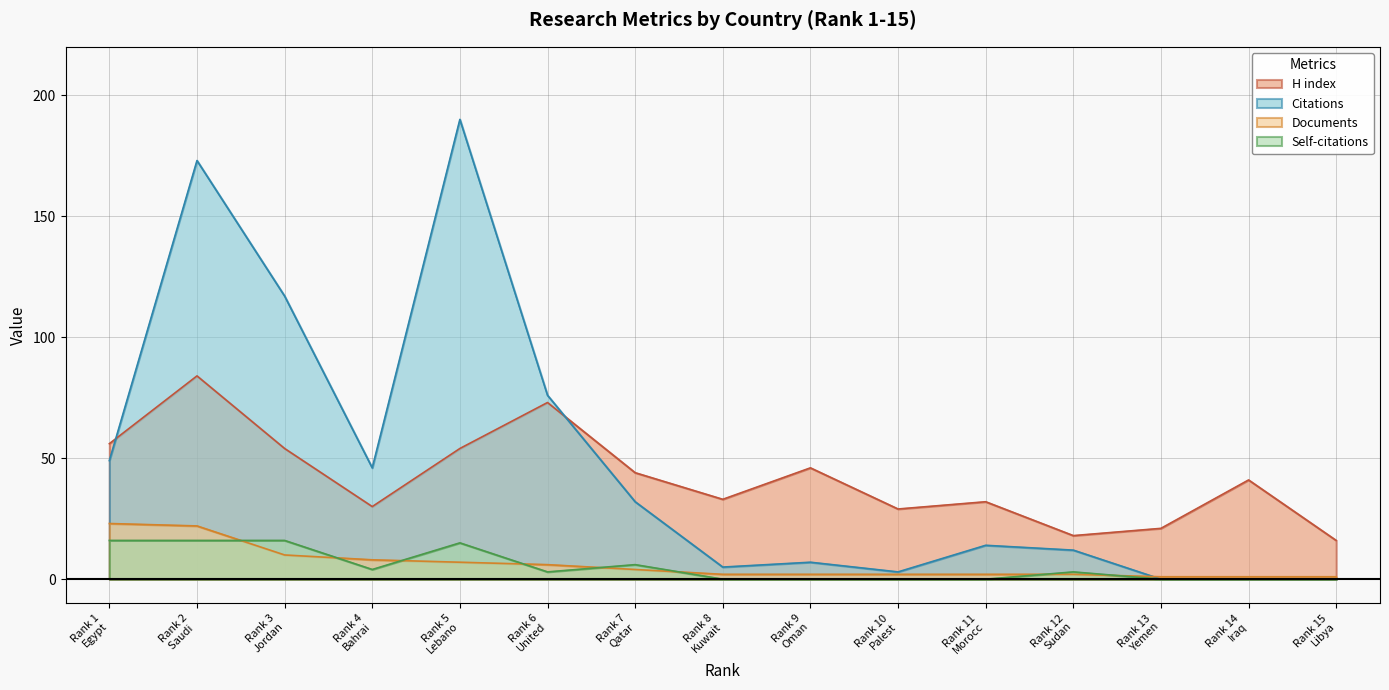

Which series has the largest range (max minus min)?

Citations